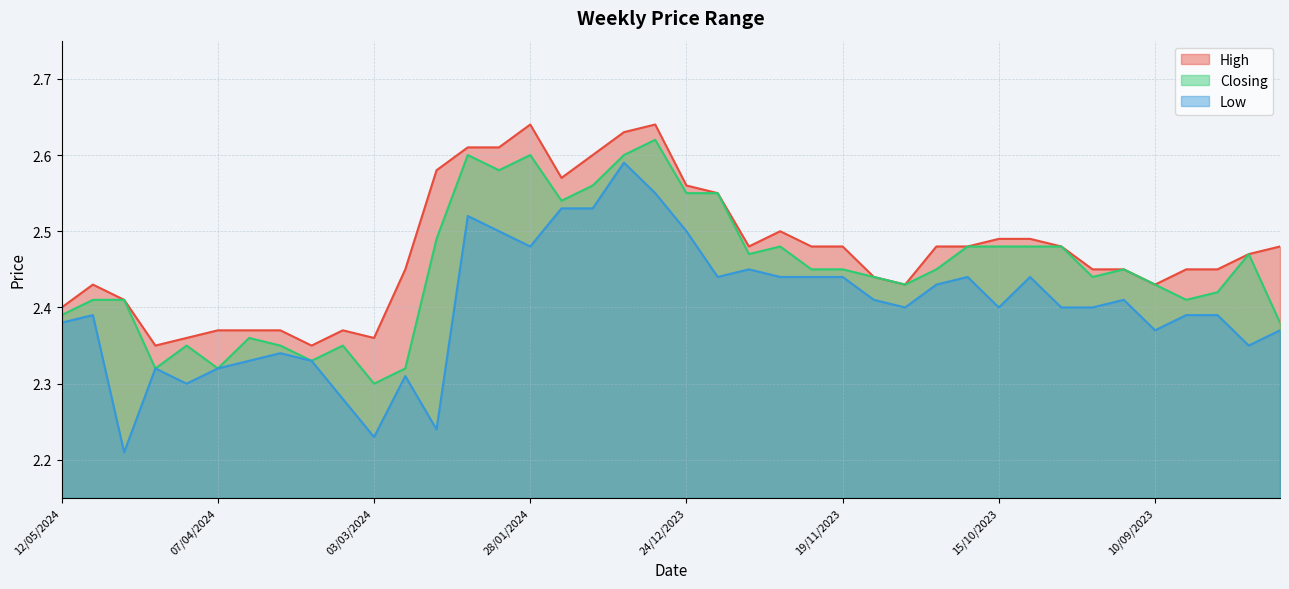

What is the label of the 14th point from the right?

12/11/2023